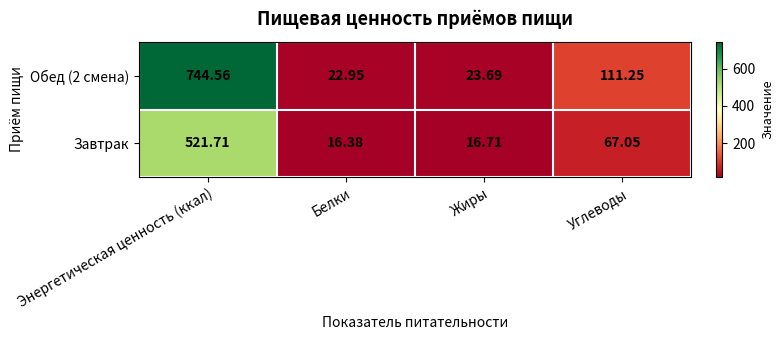

List the series in order of their overall mean, highest first.

Обед (2 смена), Завтрак